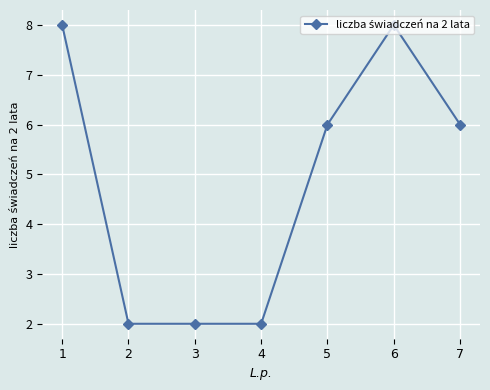

Is this an area chart (filled region under the line)?

No